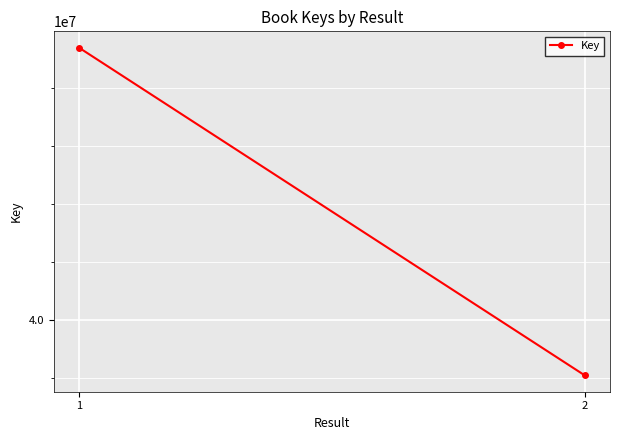

Is this an area chart (filled region under the line)?

No